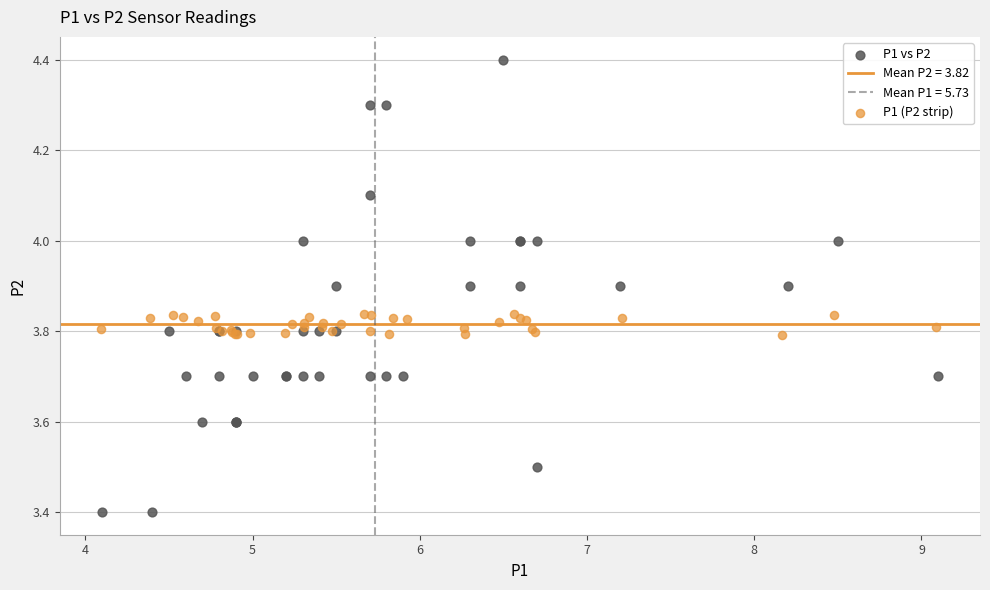

Which series reaches the maximum Y coordinate?

P1 vs P2